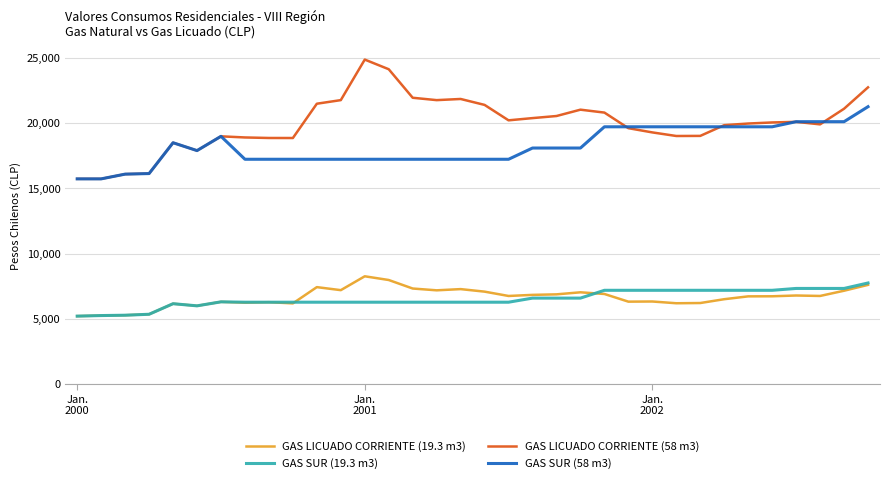

How many series are shown in this chart?

4